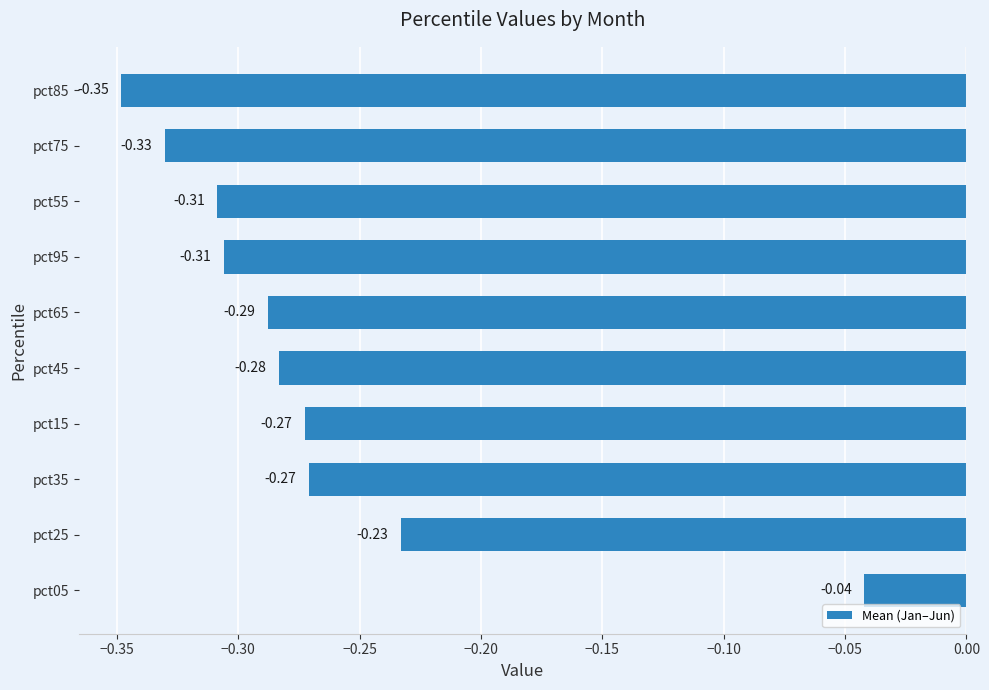

What is the sum of all values?

-2.7